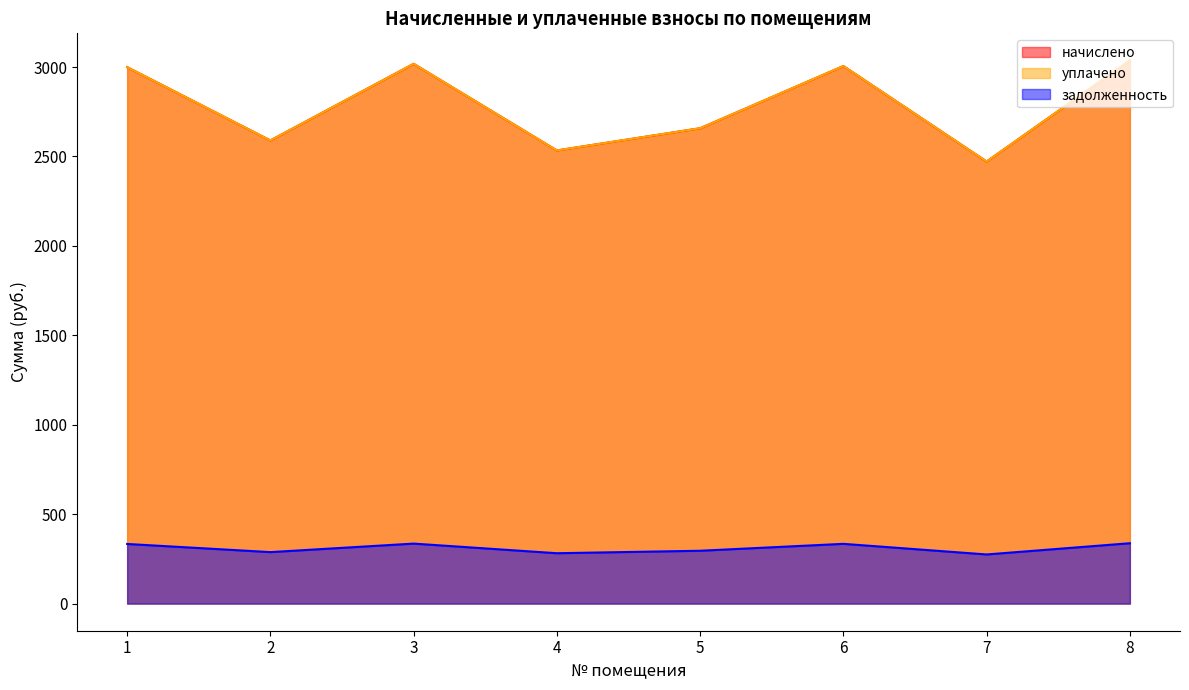

The value of начислено at 4 is 4326.9. True or false?

False